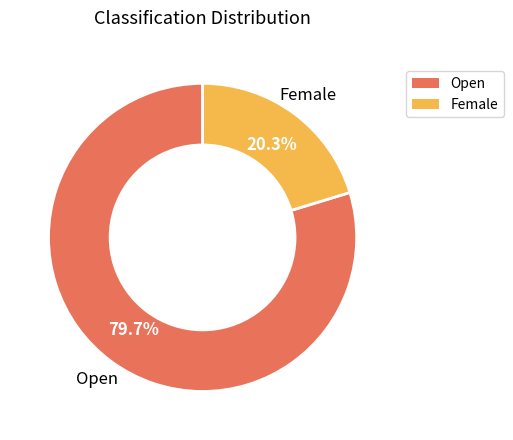

Which category has the biggest portion of the pie?

Open